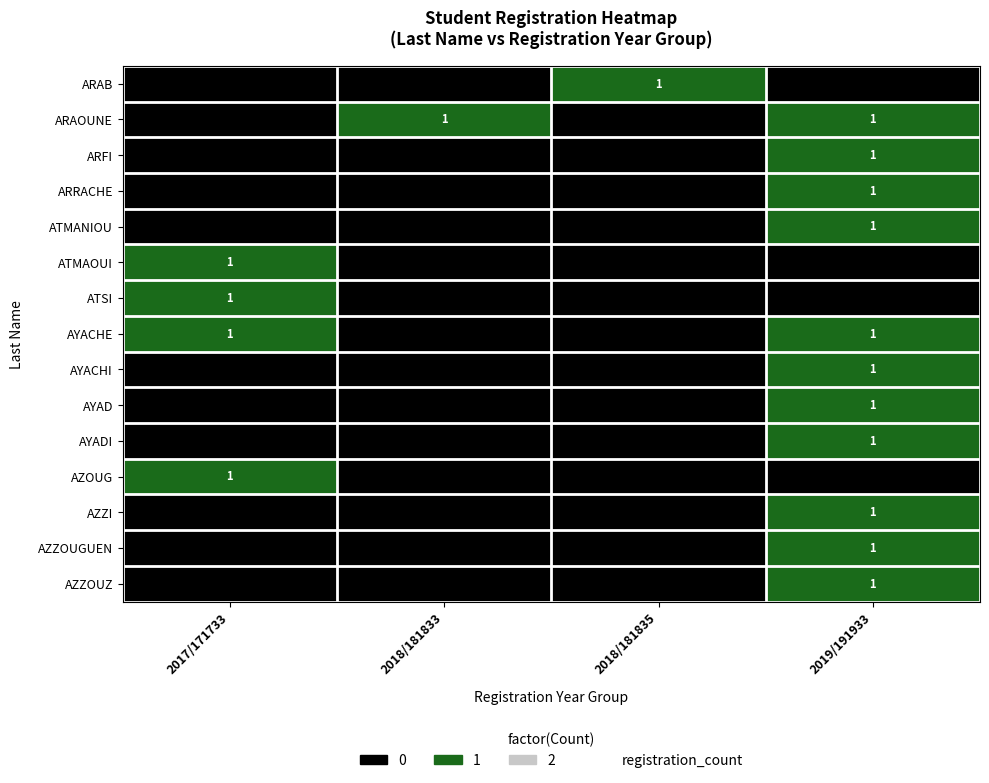

Which category has the lowest value across all series?

2017/171733